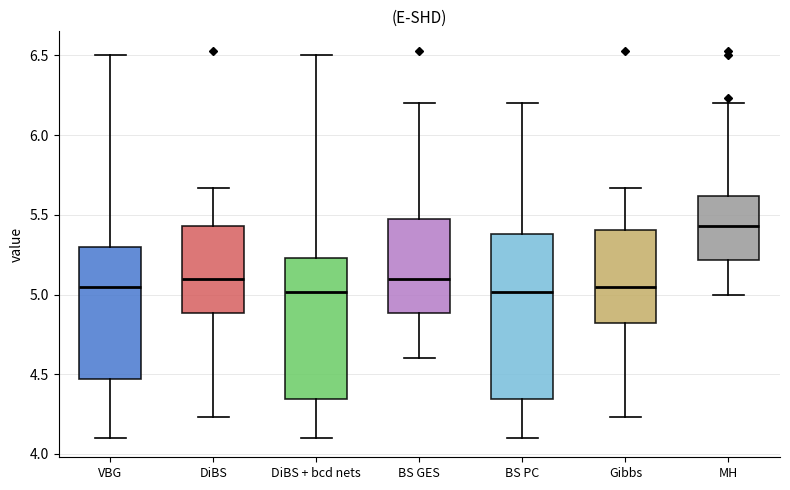

Reading left to right, read every box against the y-axis: the position of its median line, the range the box covers, and the ends of its whiskers. The values are not printed on the chart, so give them approximately, as read against the axis.

VBG: median 5.05, box 4.45 to 5.30, whiskers 4.10 to 6.50
DiBS: median 5.10, box 4.90 to 5.45, whiskers 4.25 to 5.65
DiBS + bcd nets: median 5.00, box 4.35 to 5.25, whiskers 4.10 to 6.50
BS GES: median 5.10, box 4.90 to 5.45, whiskers 4.60 to 6.20
BS PC: median 5.00, box 4.35 to 5.40, whiskers 4.10 to 6.20
Gibbs: median 5.05, box 4.80 to 5.40, whiskers 4.25 to 5.65
MH: median 5.45, box 5.20 to 5.60, whiskers 5.00 to 6.20